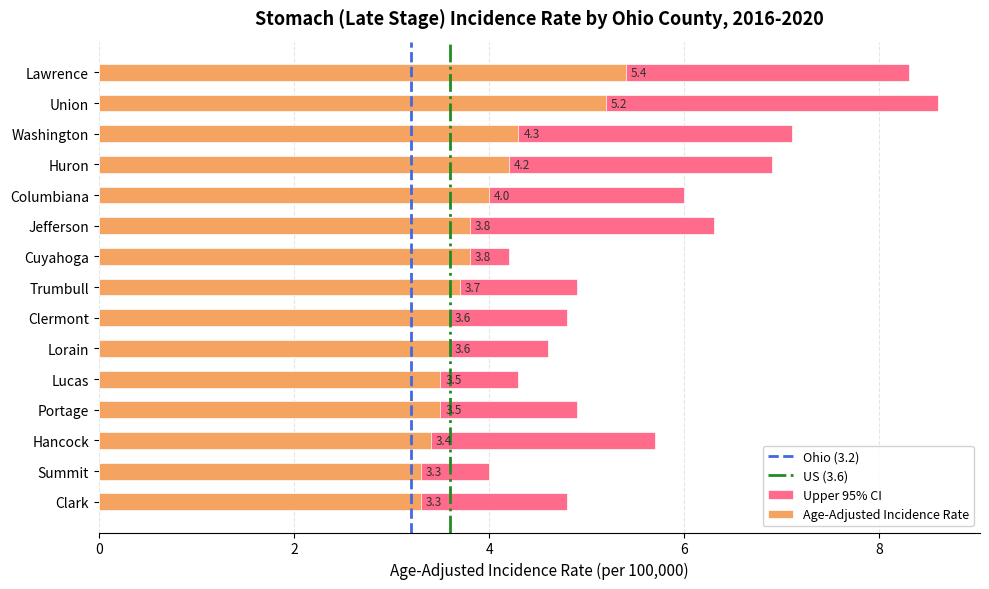

Are the bars horizontal?

Yes